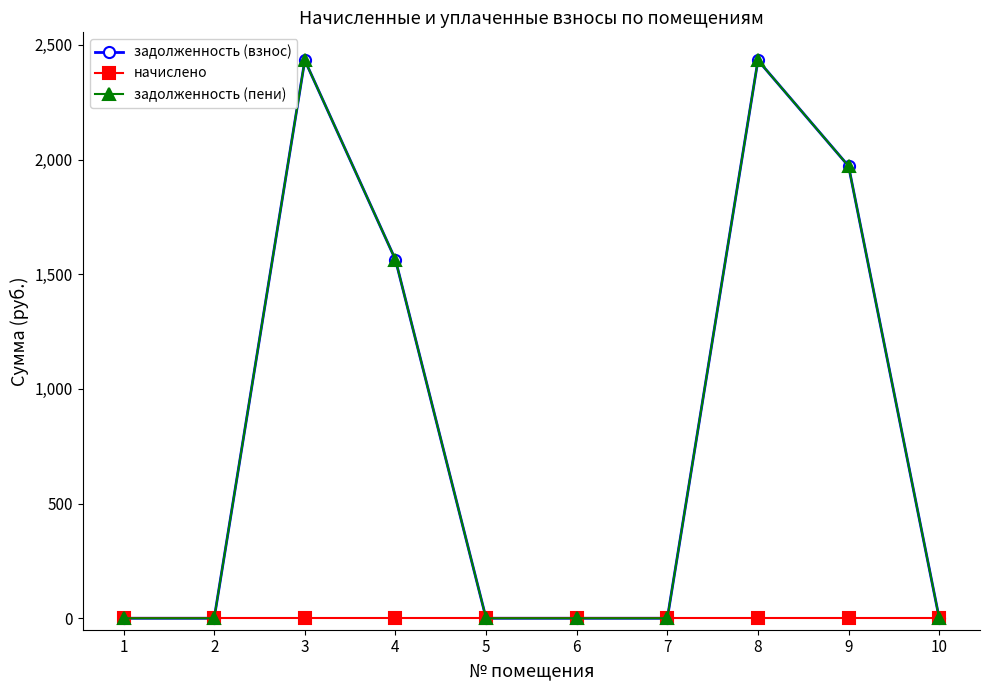

At how many categories does at least one series exceed 1863?

3